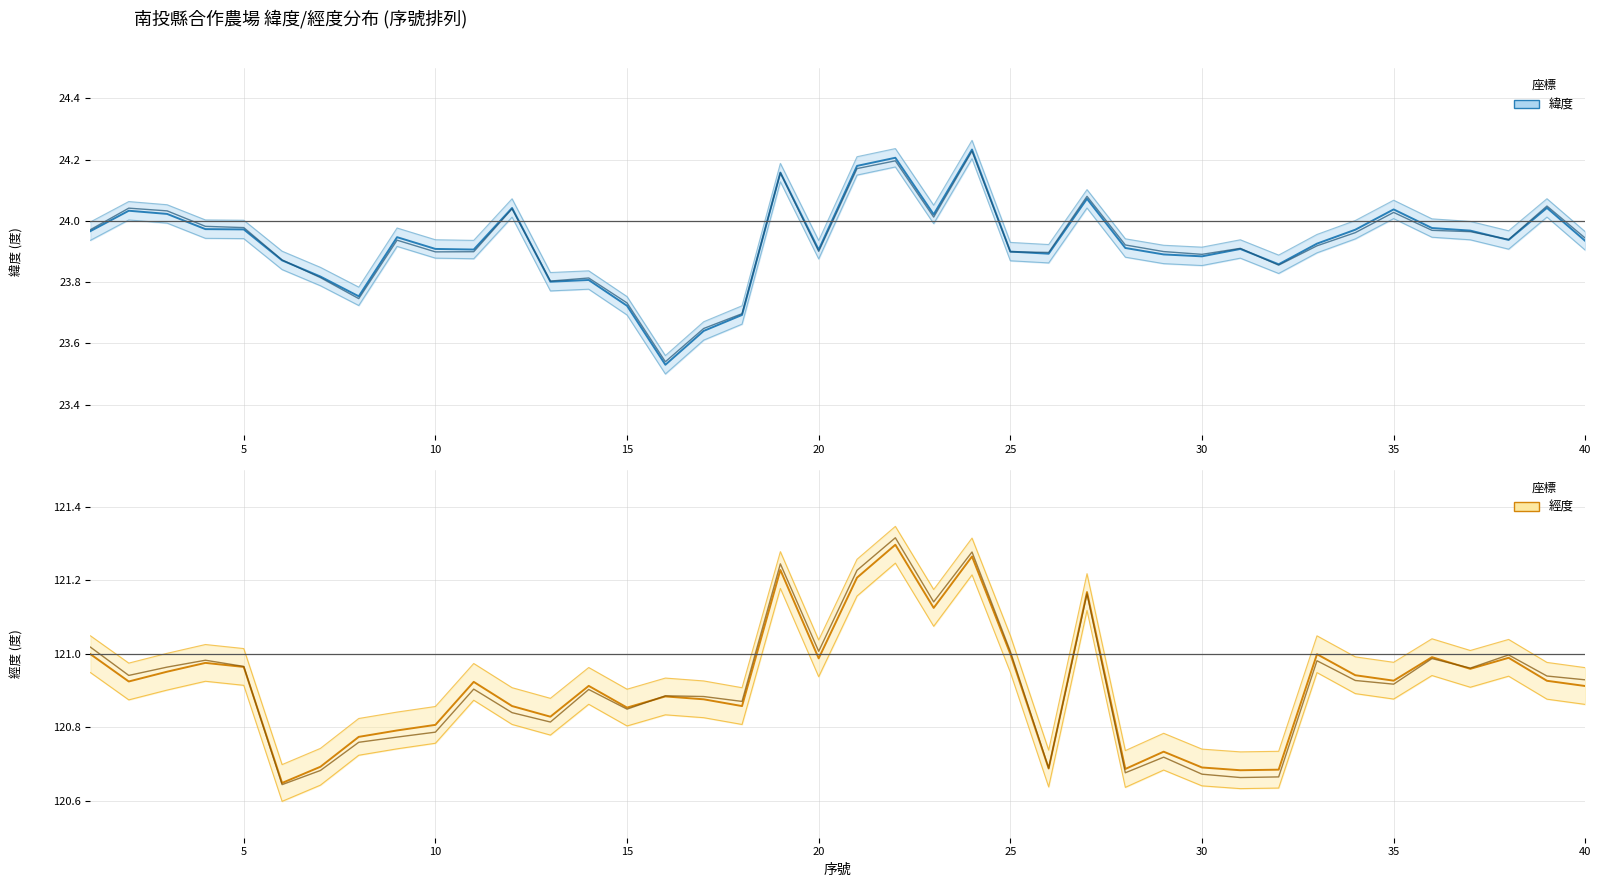

What value does the 經度 series have at 15?

120.9